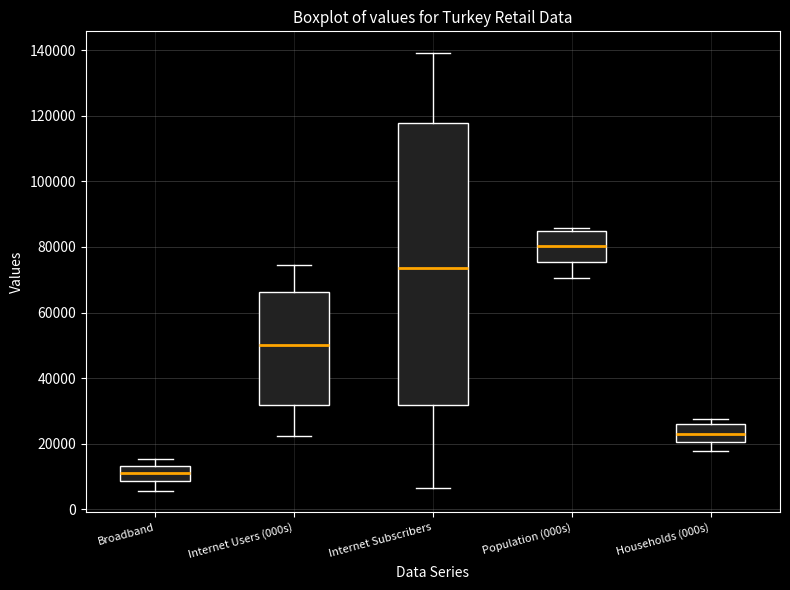

Reading left to right, read every box against the y-axis: the position of its median line, the range the box covers, and the ends of its whiskers. The values are not printed on the chart, so give them approximately, as read against the axis.

Broadband: median 12000, box 8000 to 14000, whiskers 6000 to 16000
Internet Users (000s): median 50000, box 32000 to 66000, whiskers 22000 to 74000
Internet Subscribers: median 74000, box 32000 to 118000, whiskers 6000 to 140000
Population (000s): median 80000, box 76000 to 84000, whiskers 70000 to 86000
Households (000s): median 22000, box 20000 to 26000, whiskers 18000 to 28000